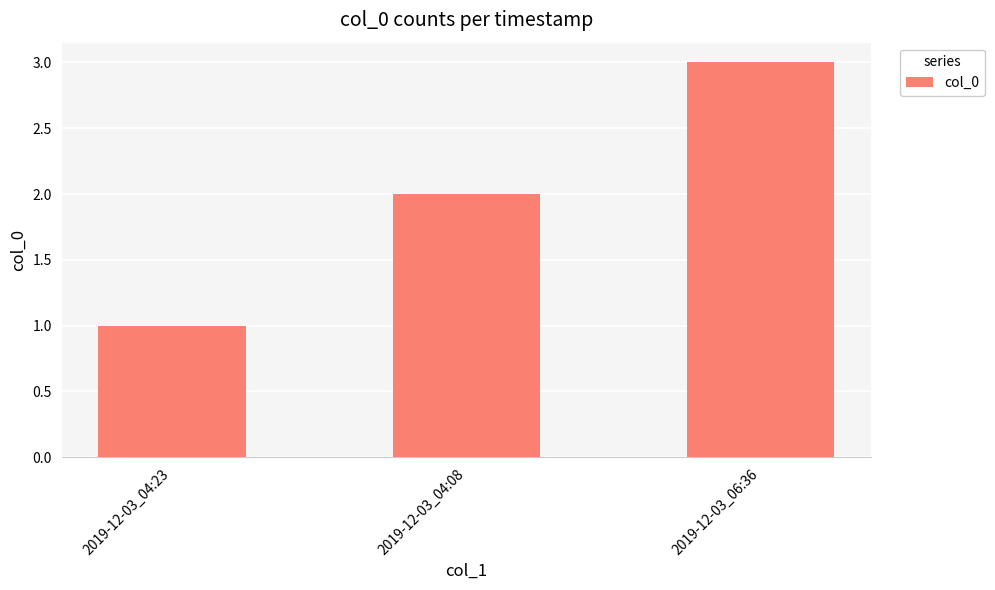

What is the sum of all values?

6